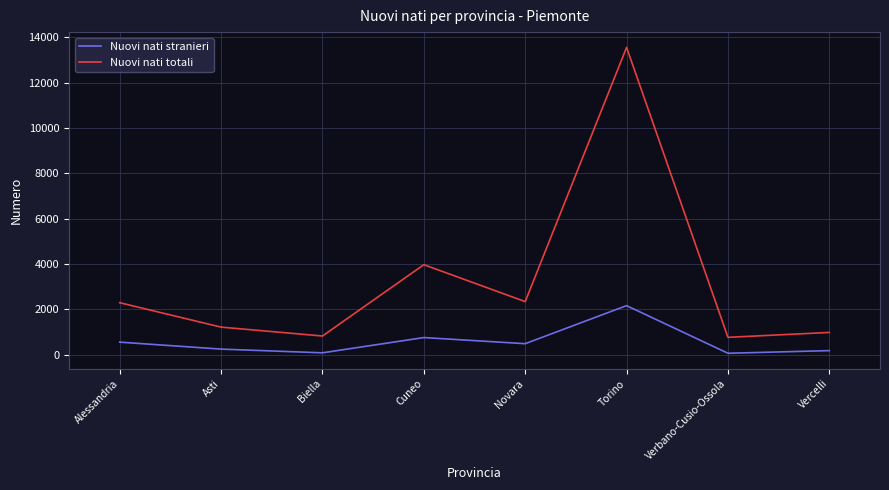

True or false: Nuovi nati totali has a value of 2297 at Alessandria.

True